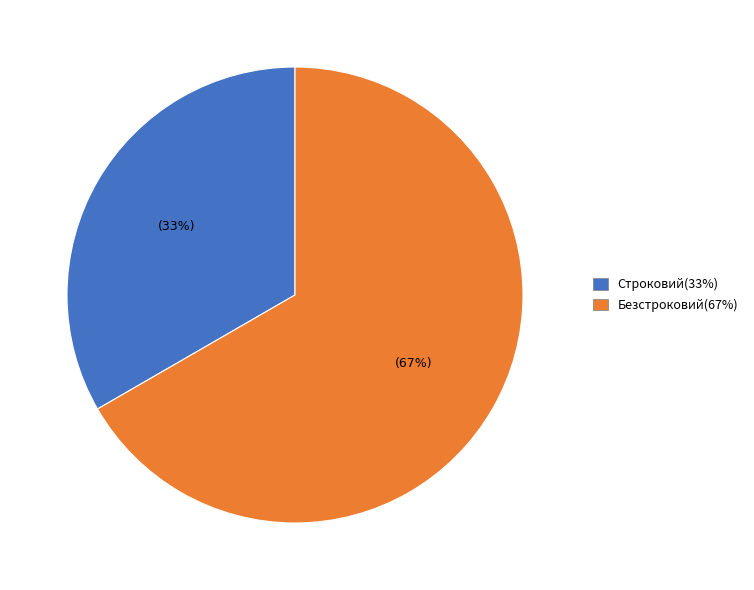

Which category has the biggest portion of the pie?

Безстроковий